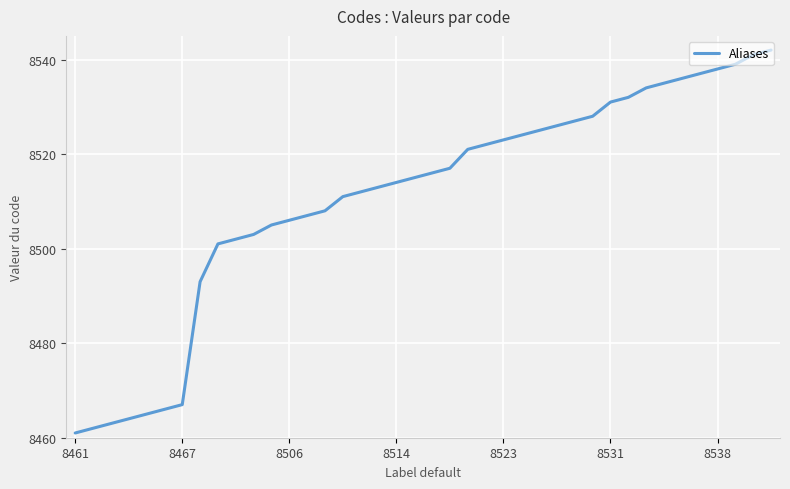

What is the smallest value displayed?

8461